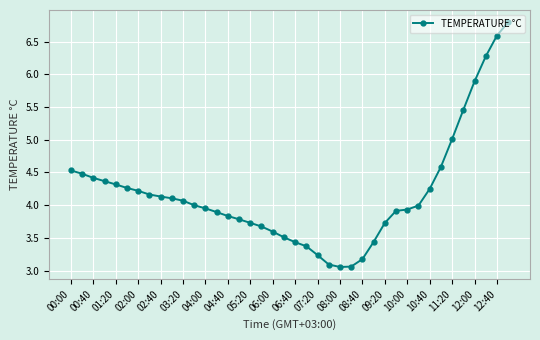

What is the value of the 6th point from the left?

4.3